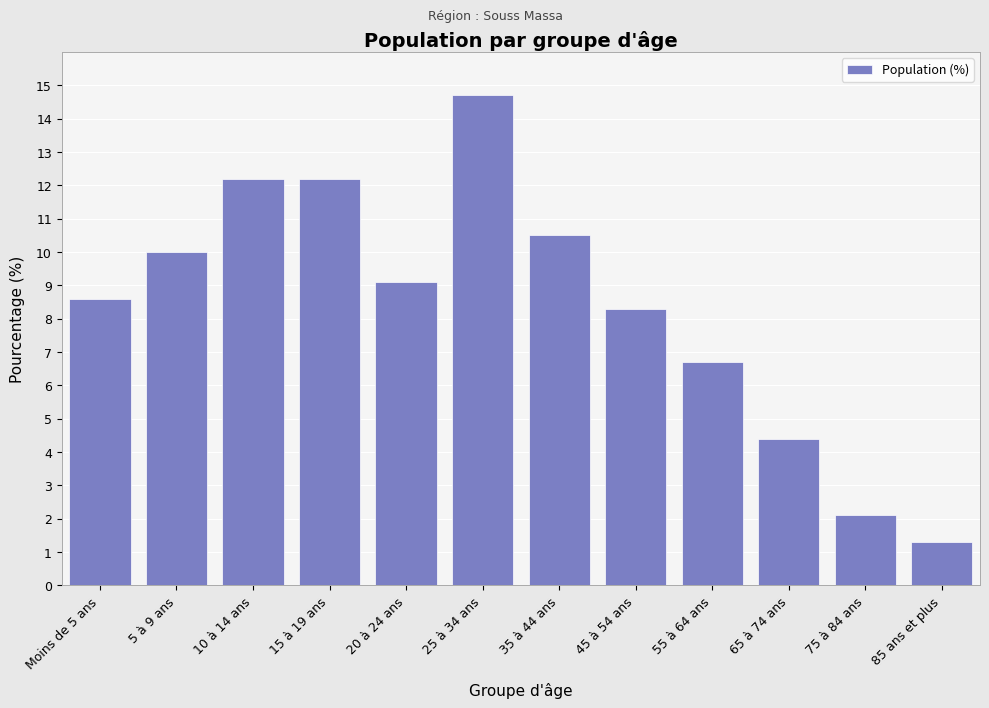

Reading left to right, list all the values displayed in this chart.

Moins de 5 ans=8.6	5 à 9 ans=10.0	10 à 14 ans=12.2	15 à 19 ans=12.2	20 à 24 ans=9.1	25 à 34 ans=14.7	35 à 44 ans=10.5	45 à 54 ans=8.3	55 à 64 ans=6.7	65 à 74 ans=4.4	75 à 84 ans=2.1	85 ans et plus=1.3